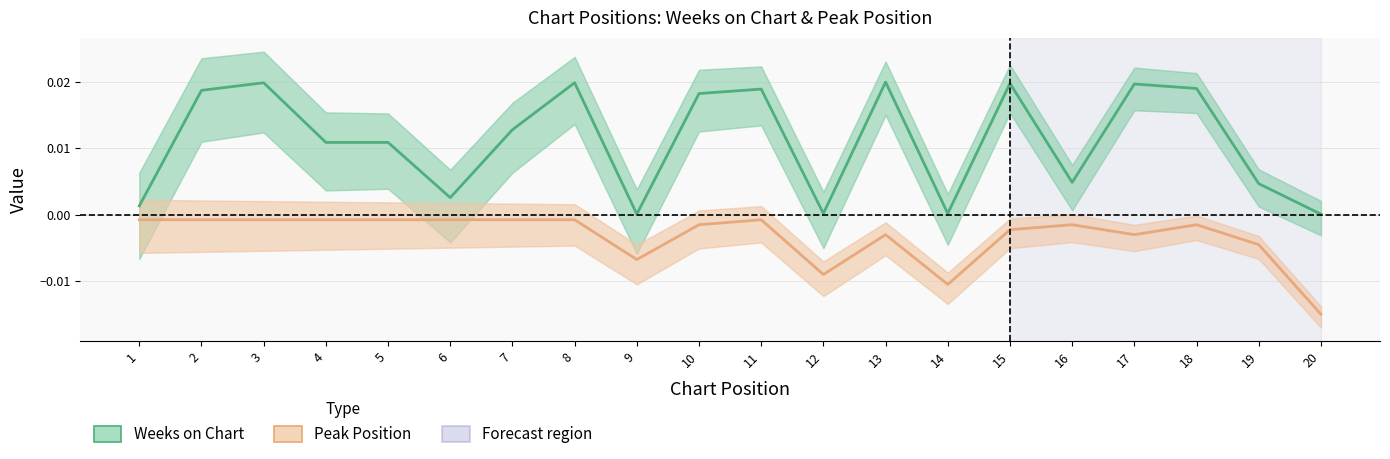

What are all the series names shown in the legend?

Weeks on Chart, Peak Position